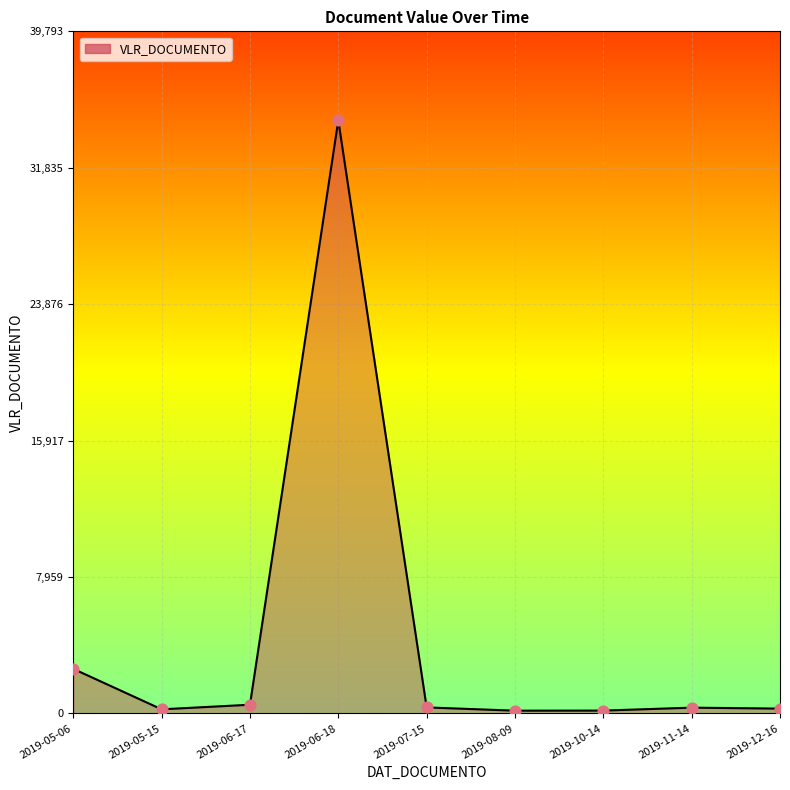

At which label is the value closest to 17382?

2019-05-06